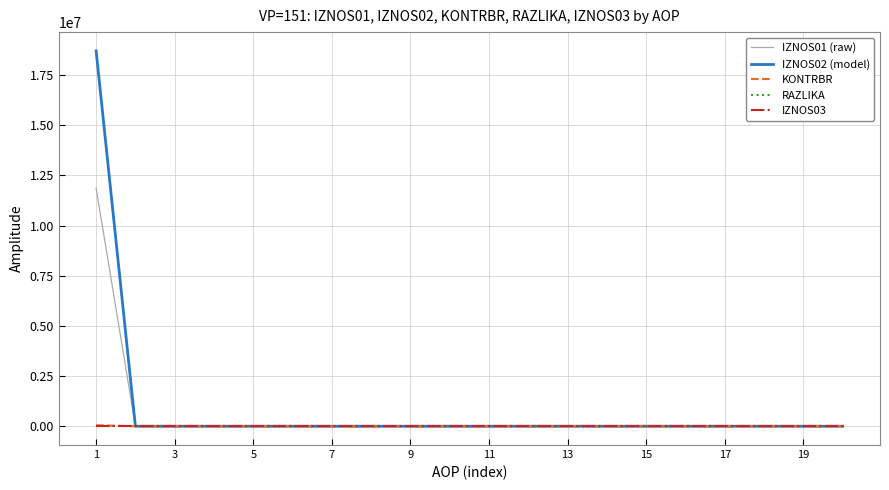

Which series has the largest range (max minus min)?

IZNOS02 (model)